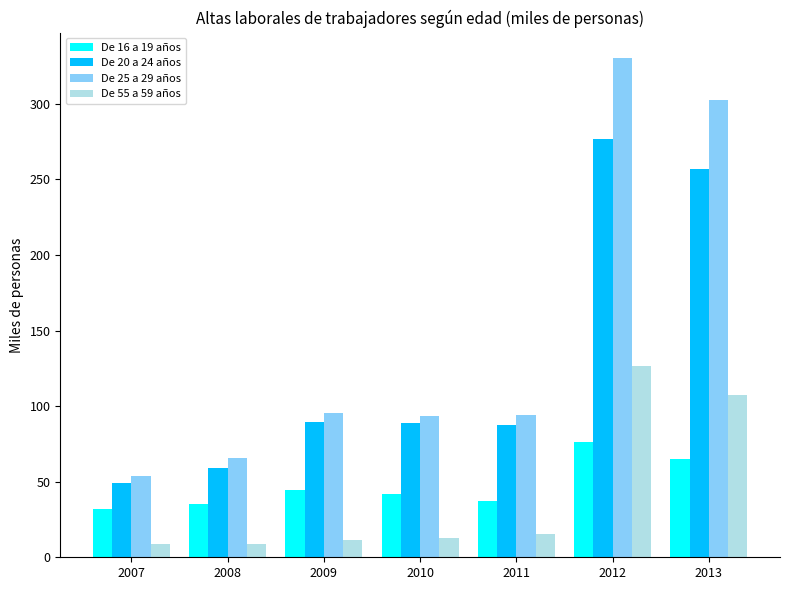

Which series changed the most between 2010 and 2012?

De 25 a 29 años